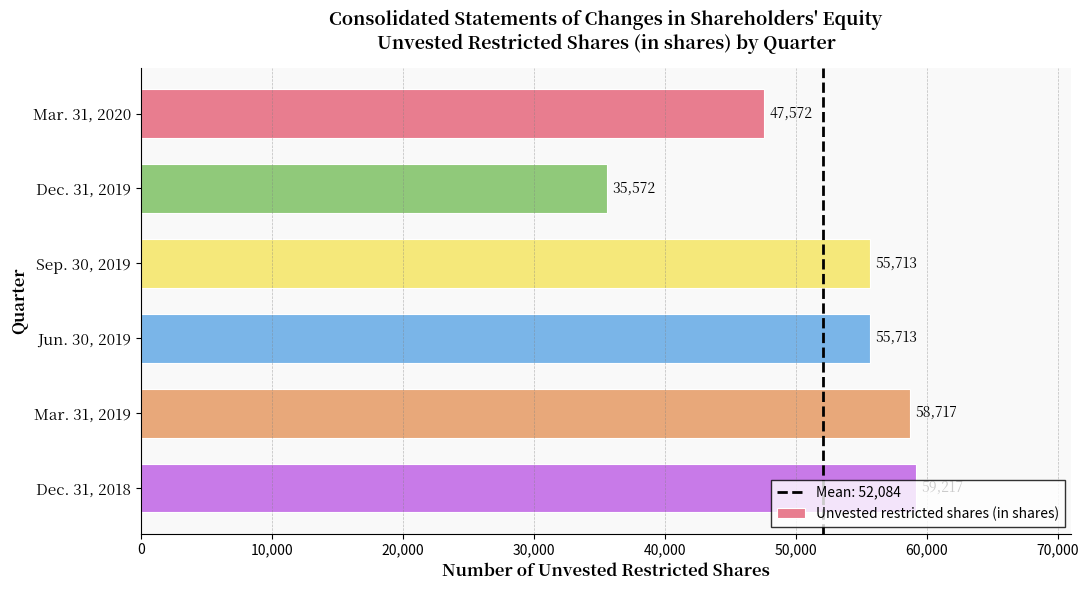

The value at Dec. 31, 2018 is 59217. True or false?

True